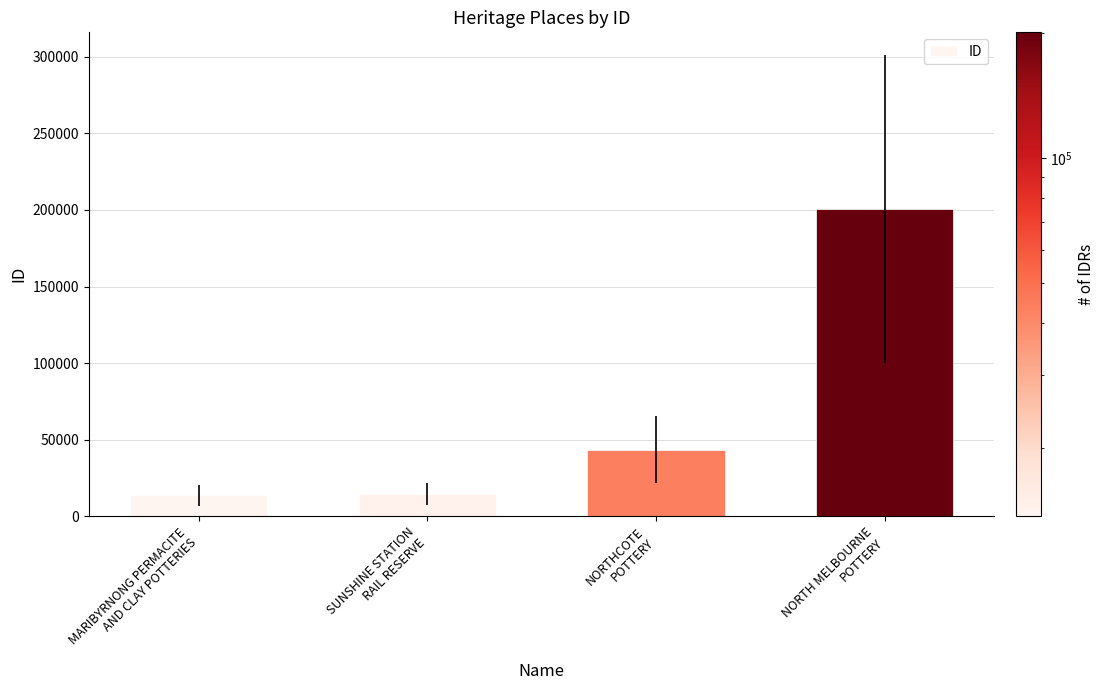

What is the smallest value displayed?

13727